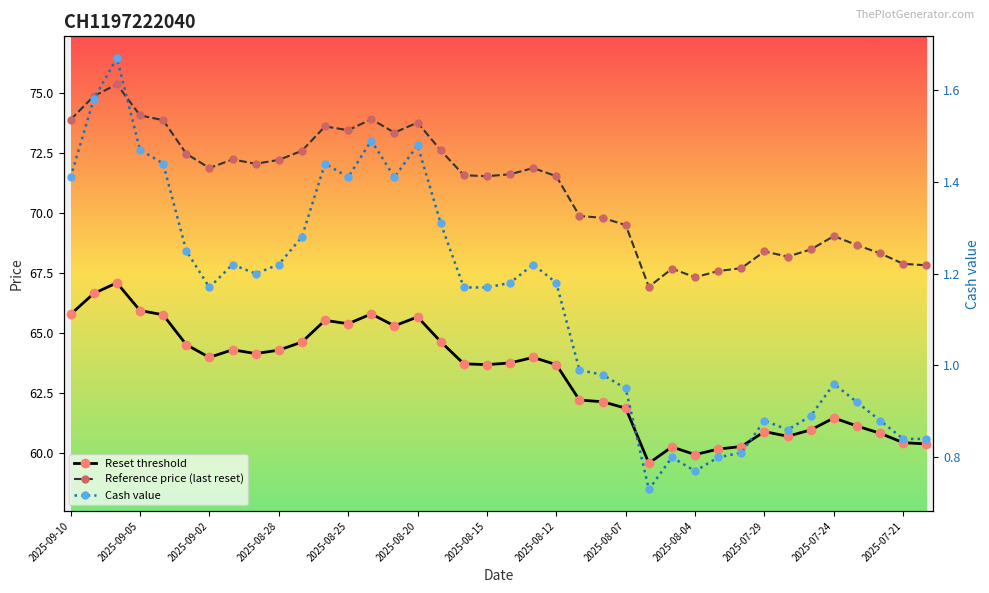

True or false: Cash value has a value of 0.7 at 25.

True